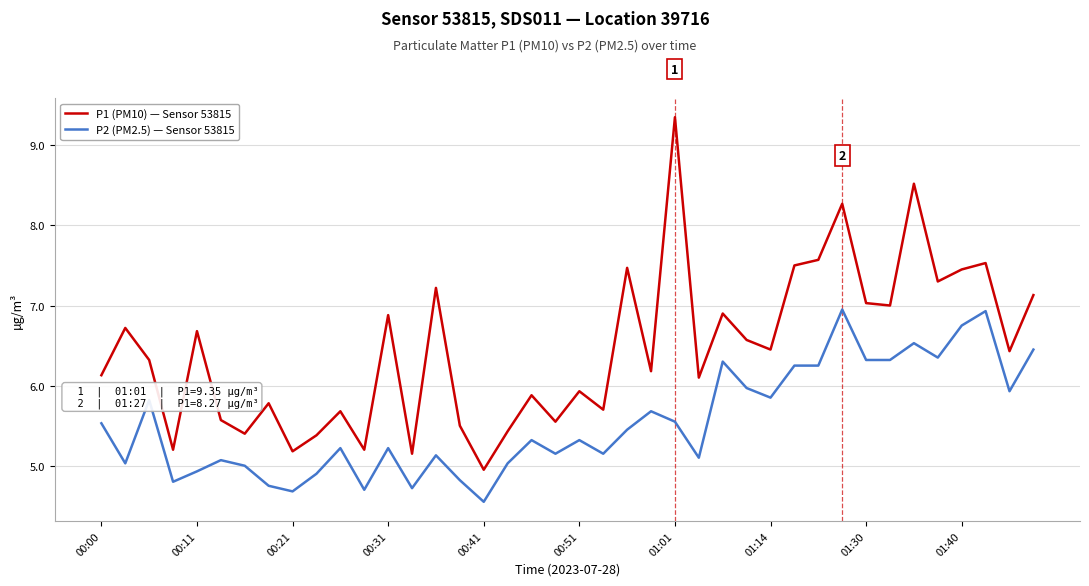

What is the highest value of the P2 (PM2.5) — Sensor 53815 series?

7.0